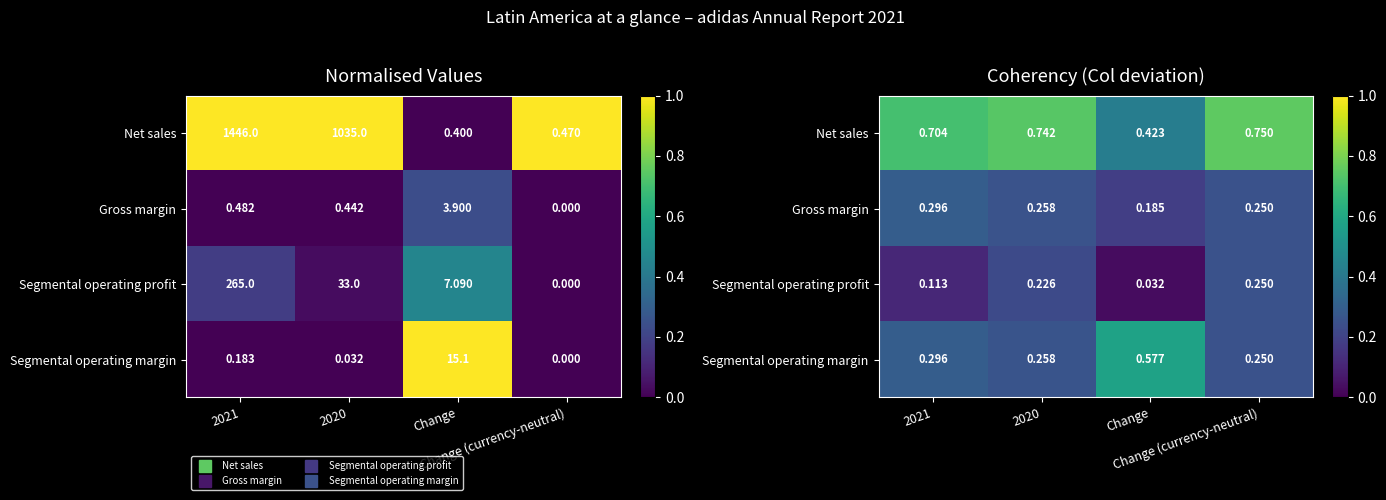

True or false: Gross margin has a value of 0.2 at Change.

True